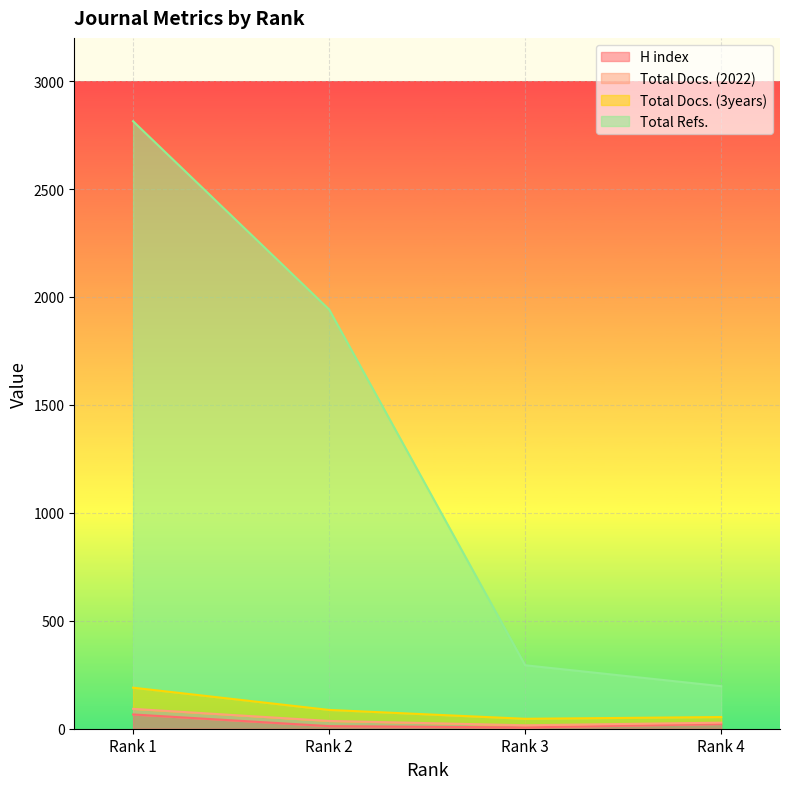

True or false: H index has more than 0 interior local peaks.

False